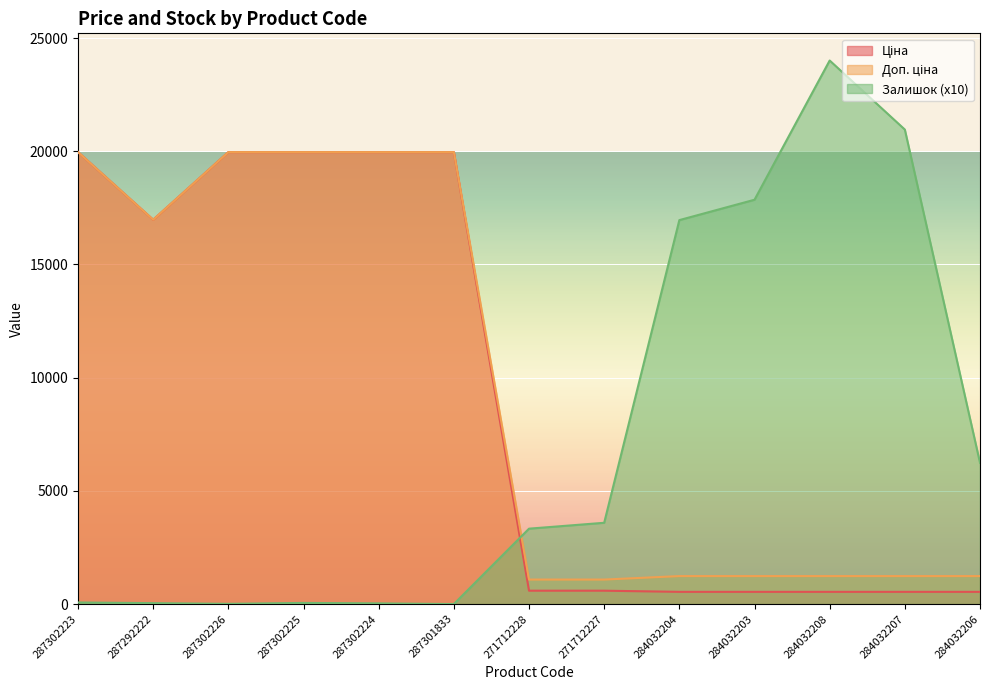

Reading right to left, extract all data points from this chart.

Ціна: 284032206=539.0	284032207=539.0	284032208=539.0	284032203=539.0	284032204=539.0	271712227=589.9	271712228=589.9	287301833=19964.2	287302224=19964.2	287302225=19964.2	287302226=19964.2	287292222=16976.3	287302223=19964.2
Доп. ціна: 284032206=1235.4	284032207=1235.4	284032208=1235.4	284032203=1235.4	284032204=1235.4	271712227=1081.7	271712228=1081.7	287301833=19964.2	287302224=19964.2	287302225=19964.2	287302226=19964.2	287292222=16976.3	287302223=19964.2
Залишок: 284032206=6240.0	284032207=20960.0	284032208=24010.0	284032203=17860.0	284032204=16960.0	271712227=3590.0	271712228=3330.0	287301833=0.0	287302224=30.0	287302225=50.0	287302226=10.0	287292222=40.0	287302223=70.0